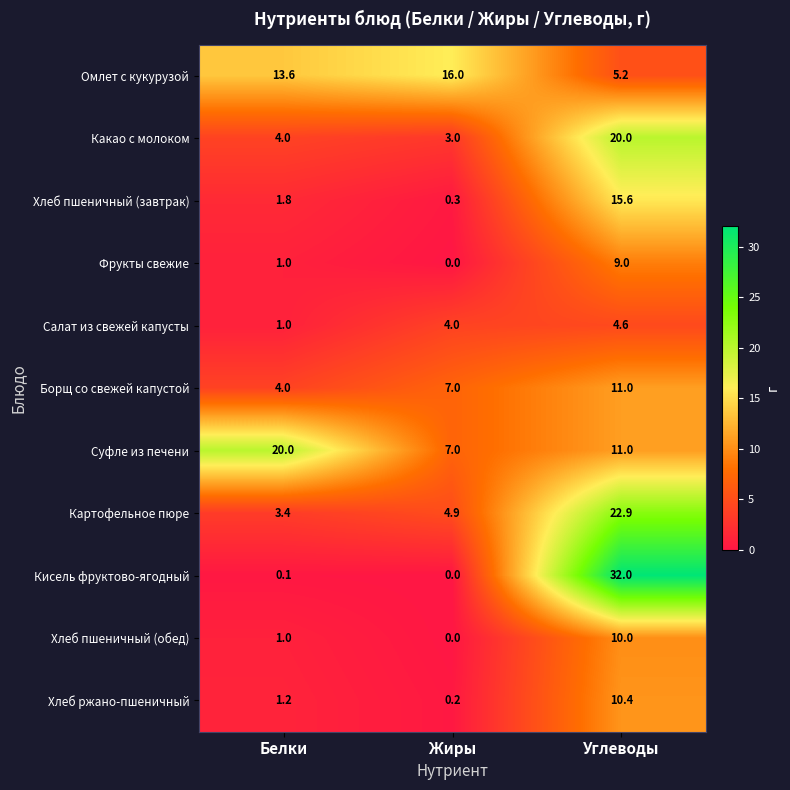

At which label does Суфле из печени reach its minimum?

Жиры